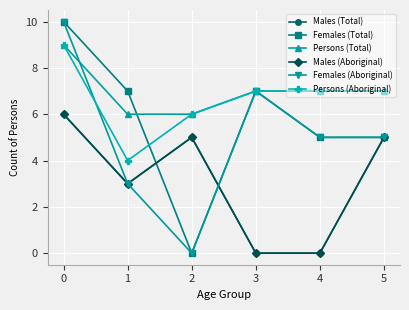

Rank the series by their maximum value, from lowest to highest.

Males (Total), Males (Aboriginal), Persons (Total), Persons (Aboriginal), Females (Total), Females (Aboriginal)